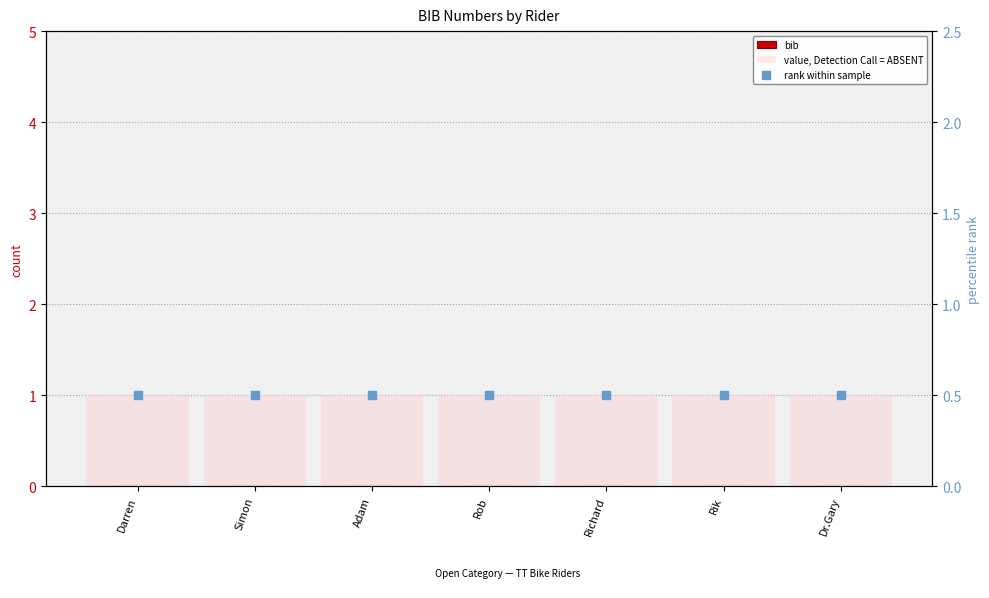

Which series has the largest Y range (max minus min)?

bib